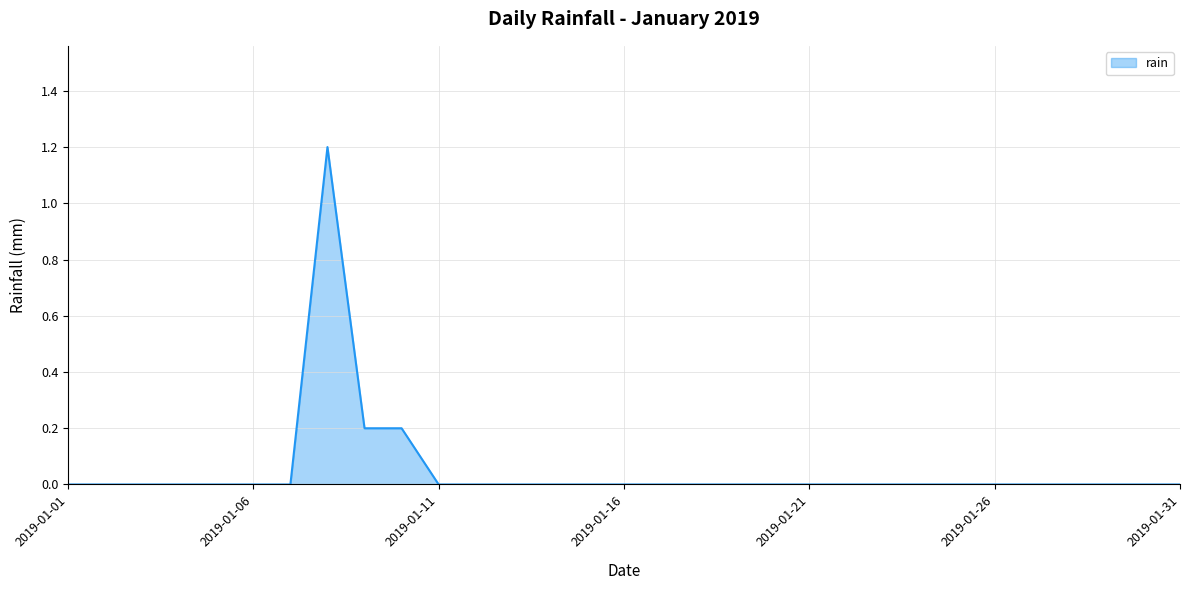

Reading left to right, what are all the values shown in this chart?

0.0	0.0	0.0	0.0	0.0	0.0	0.0	1.2	0.2	0.2	0.0	0.0	0.0	0.0	0.0	0.0	0.0	0.0	0.0	0.0	0.0	0.0	0.0	0.0	0.0	0.0	0.0	0.0	0.0	0.0	0.0